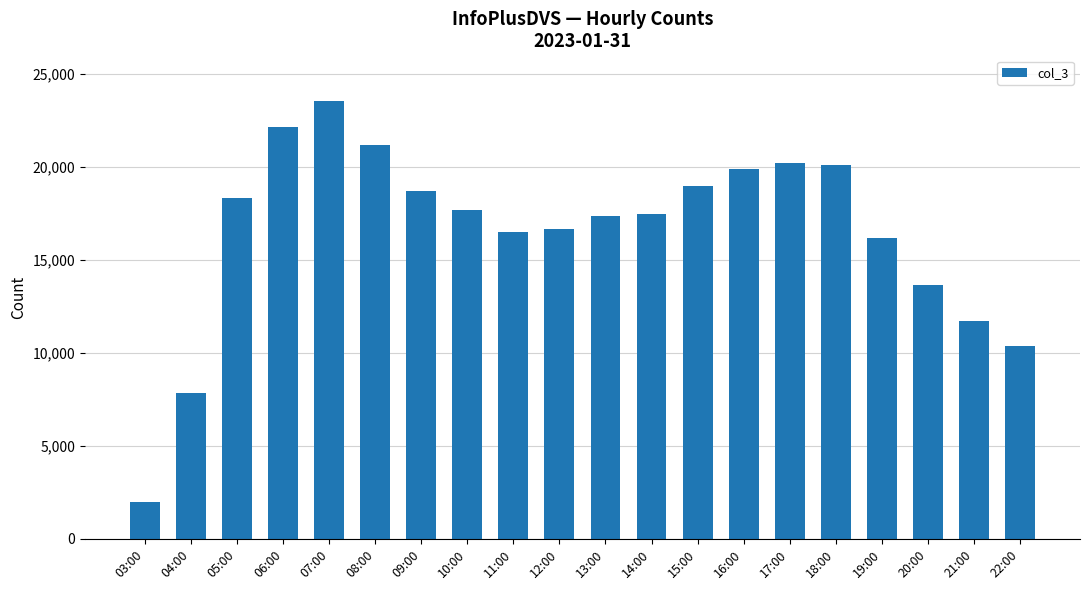

How many bars are there in total?

20